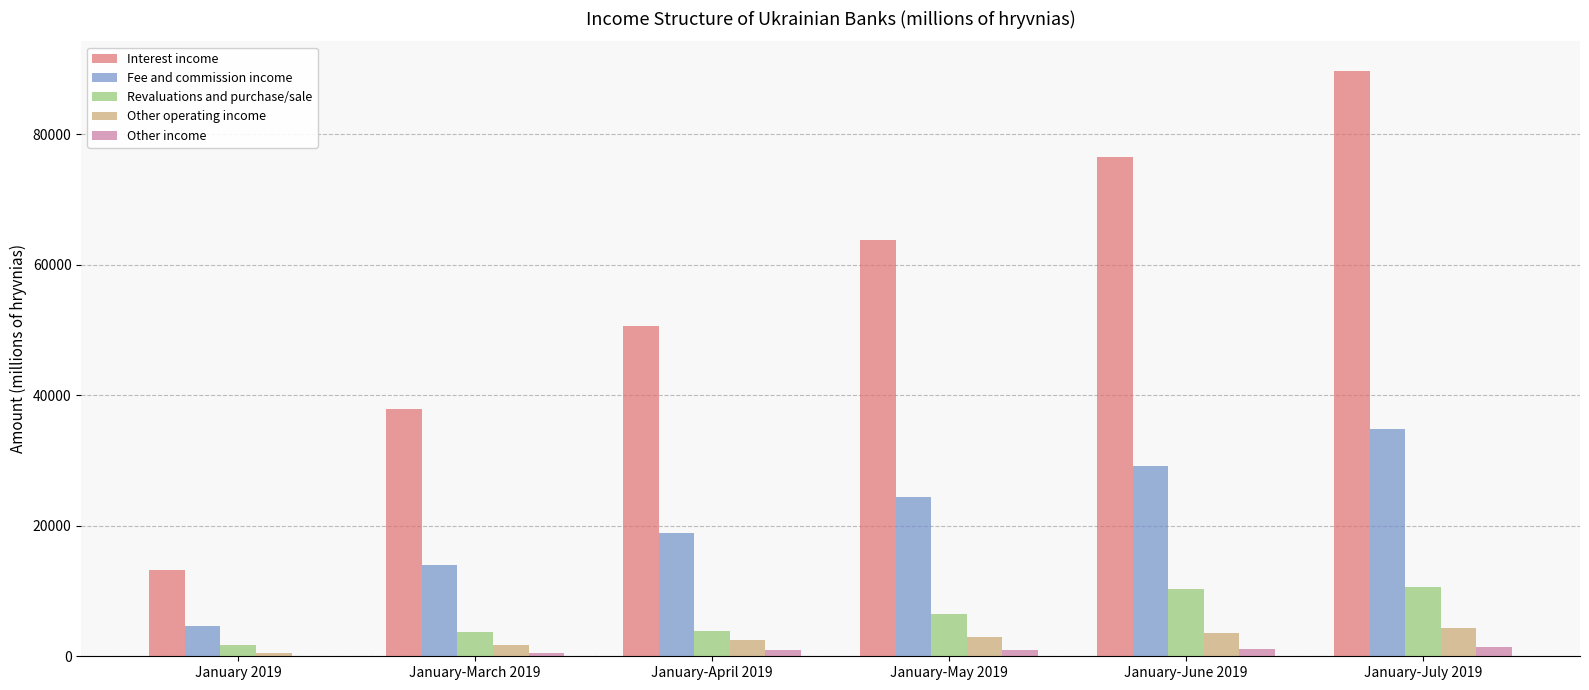

The Fee and commission income series shows 43608 at January-June 2019. True or false?

False